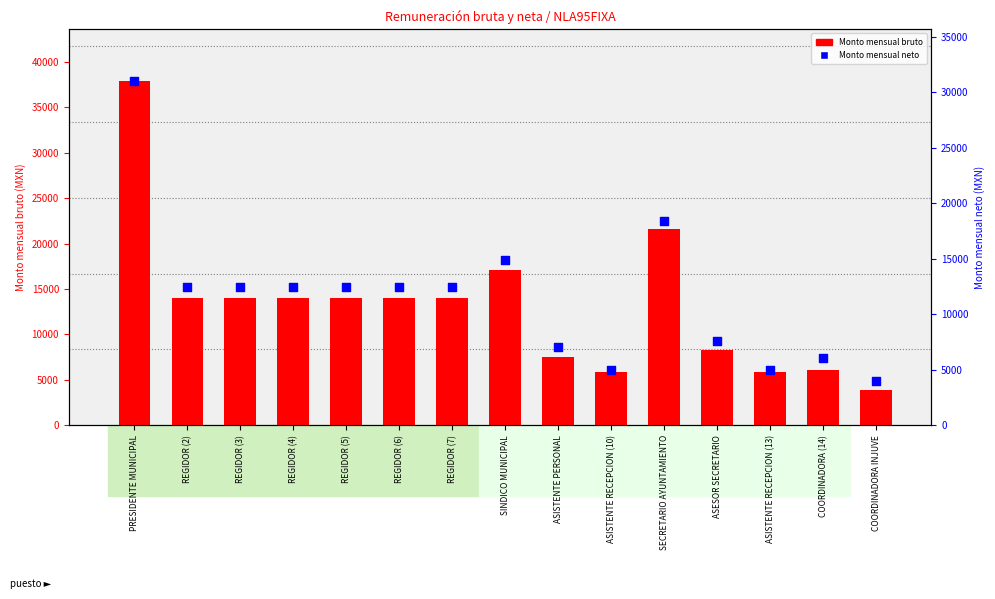

Is the value of Monto mensual bruto at ASISTENTE RECEPCION (13) greater than the value of Monto mensual neto at ASESOR SECRETARIO?

No